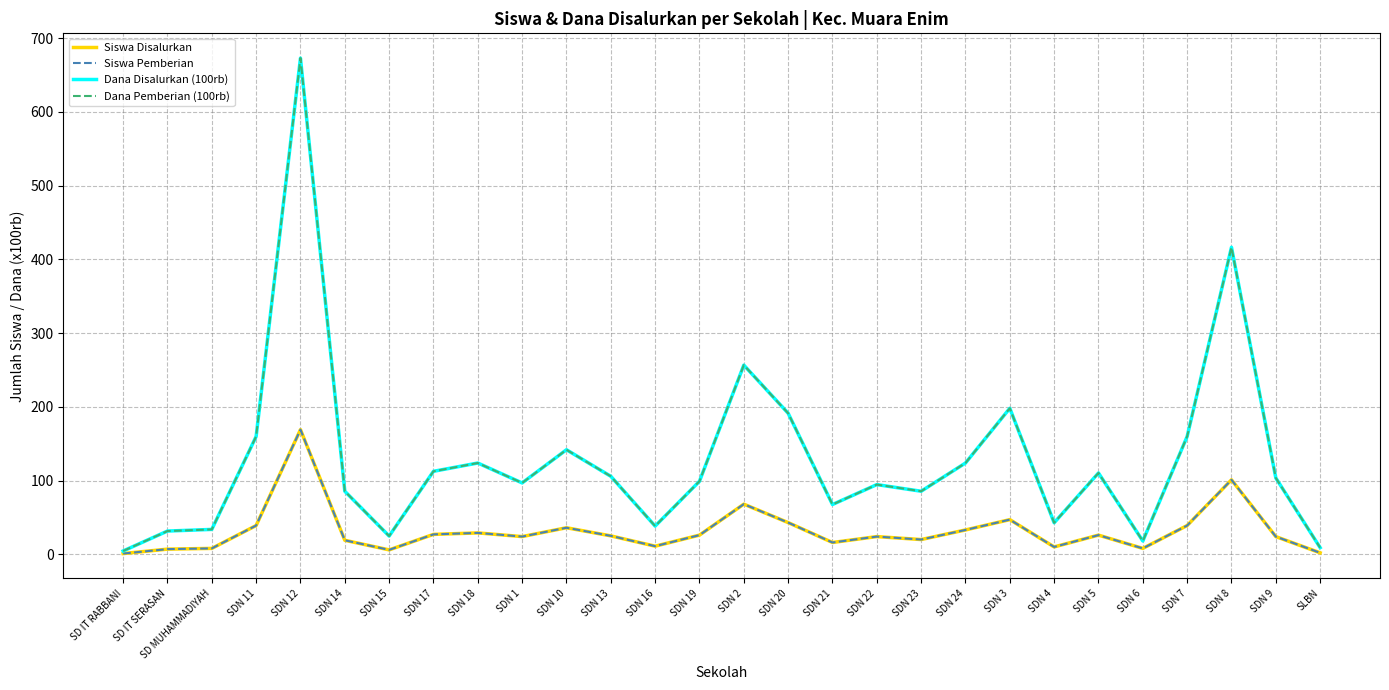

Does the chart display data point markers on the line(s)?

No